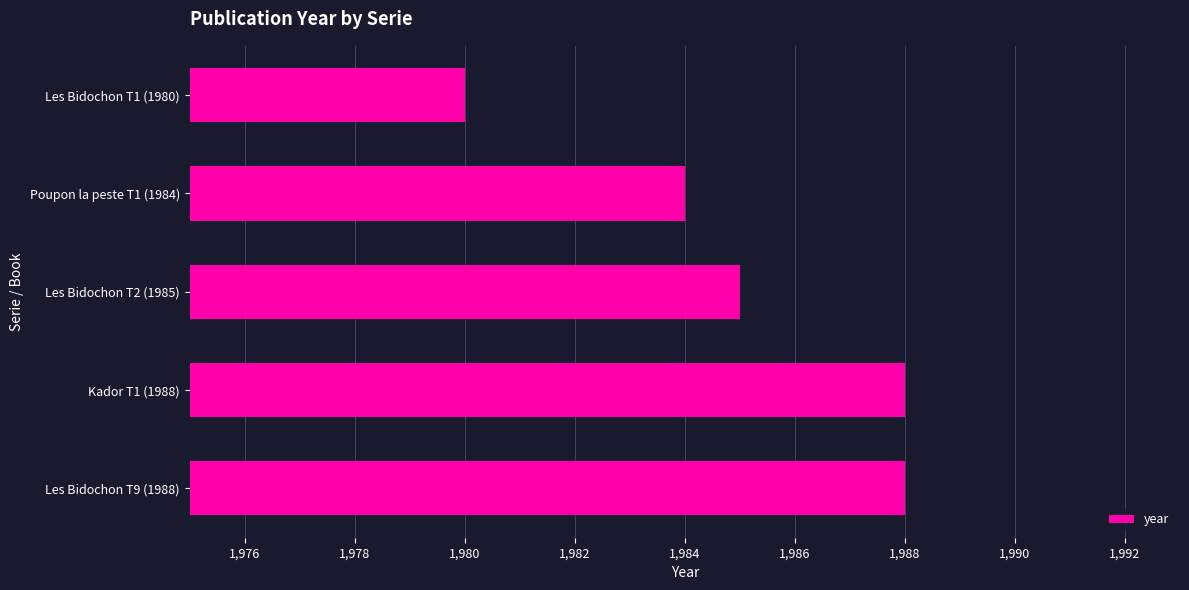

The chart shows a value of 1985 at Les Bidochon T2 (1985). True or false?

True